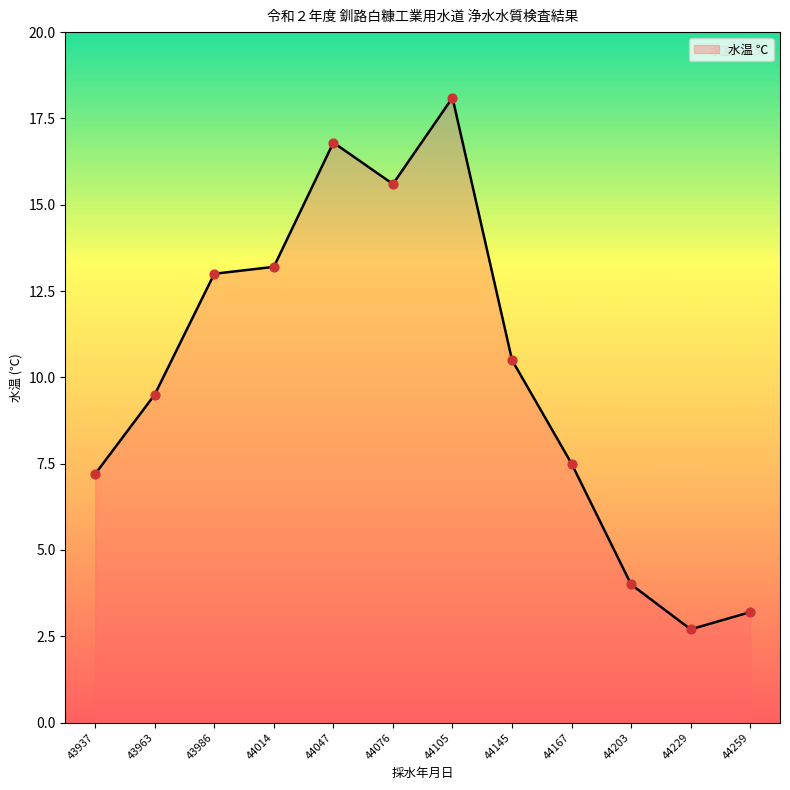

Approximately how many times larger is the value at 44014 compared to 43937?

1.8